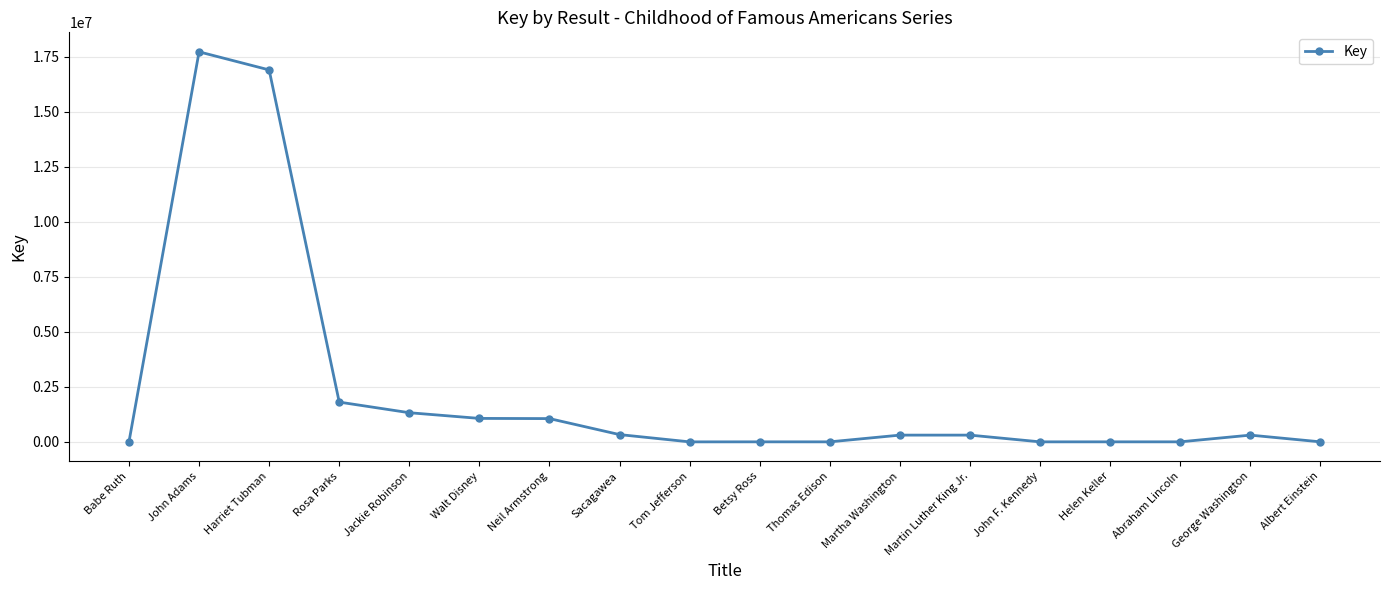

True or false: there are more than 2 points higher than both neighbors.

True